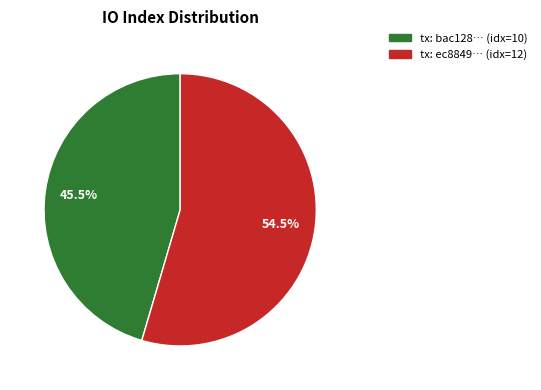

Is there a majority slice in this chart?

Yes